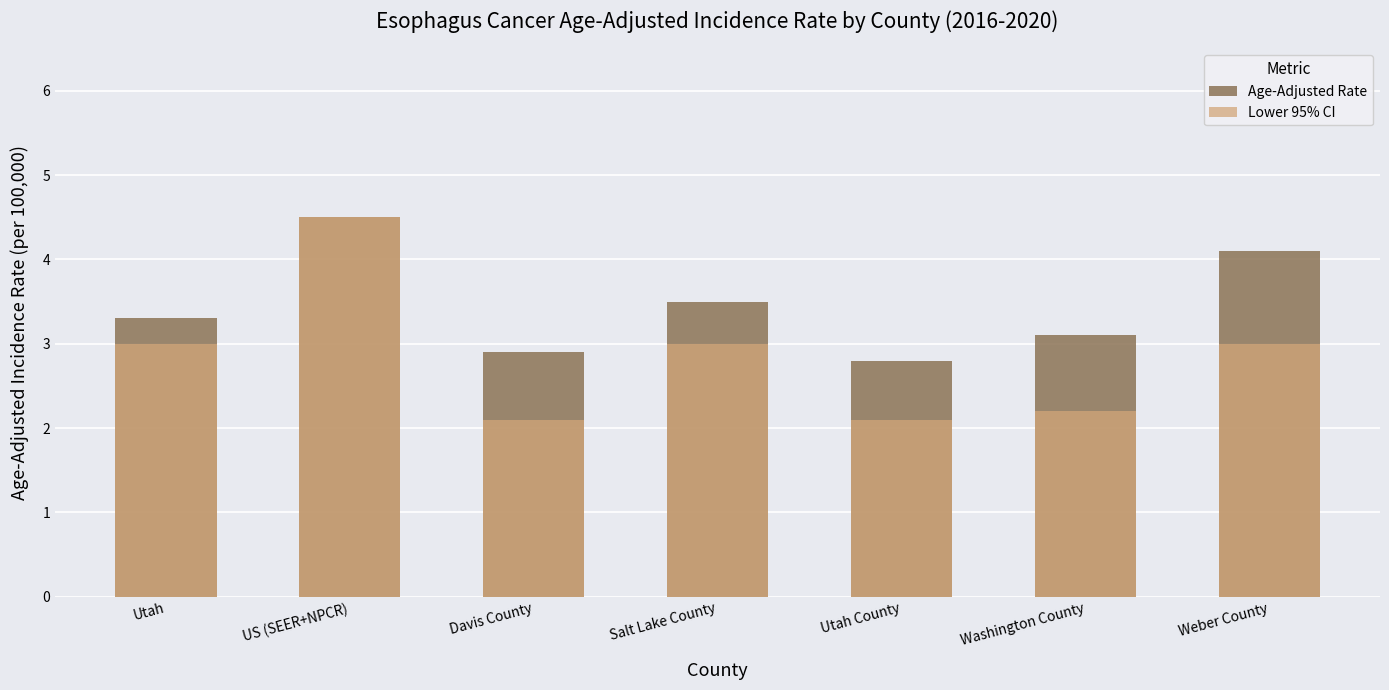

Where does the Lower 95% CI series first go above 3?

US (SEER+NPCR)